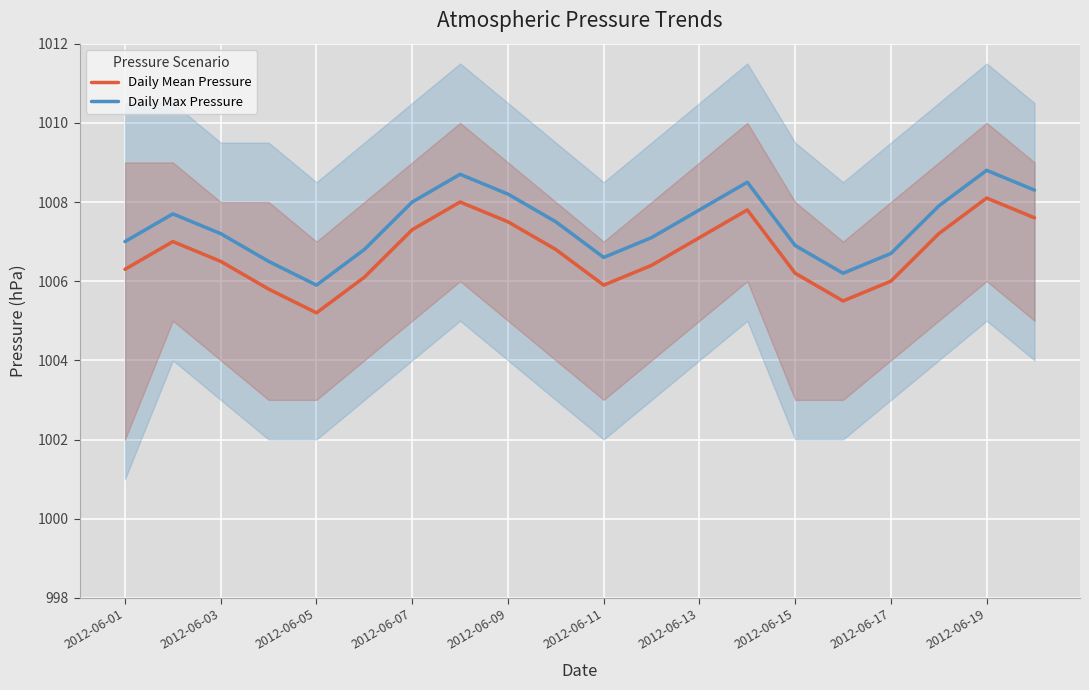

Rank the series by their maximum value, from lowest to highest.

Daily Mean Pressure, Daily Max Pressure